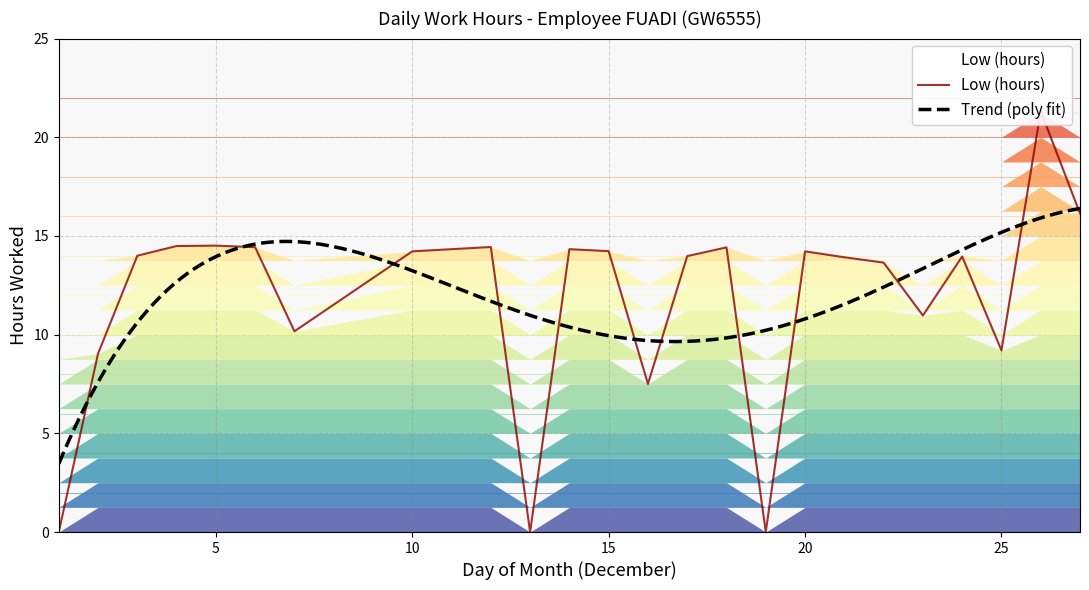

What value does the data have at 15?

14.2